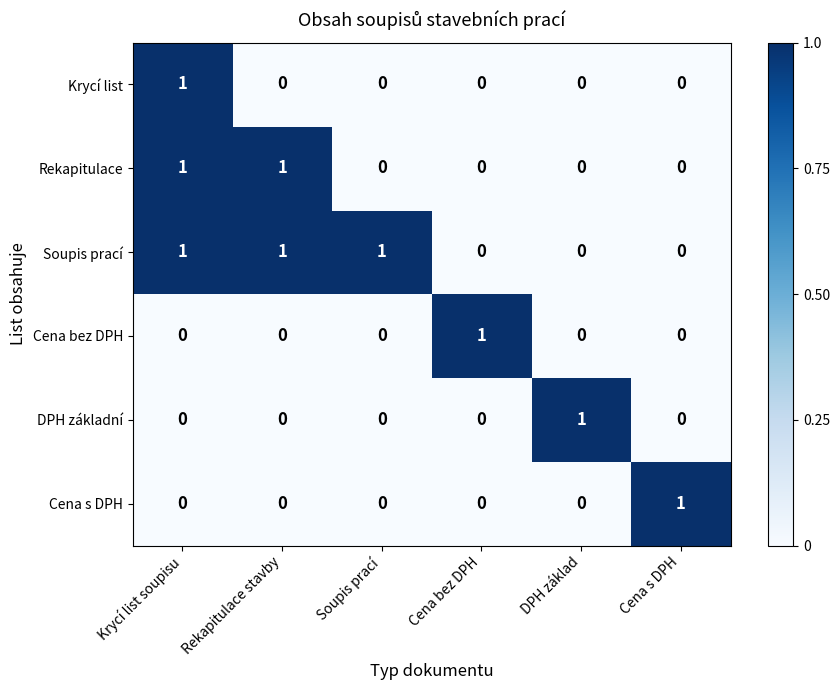

How many values in Rekapitulace are above zero?

2